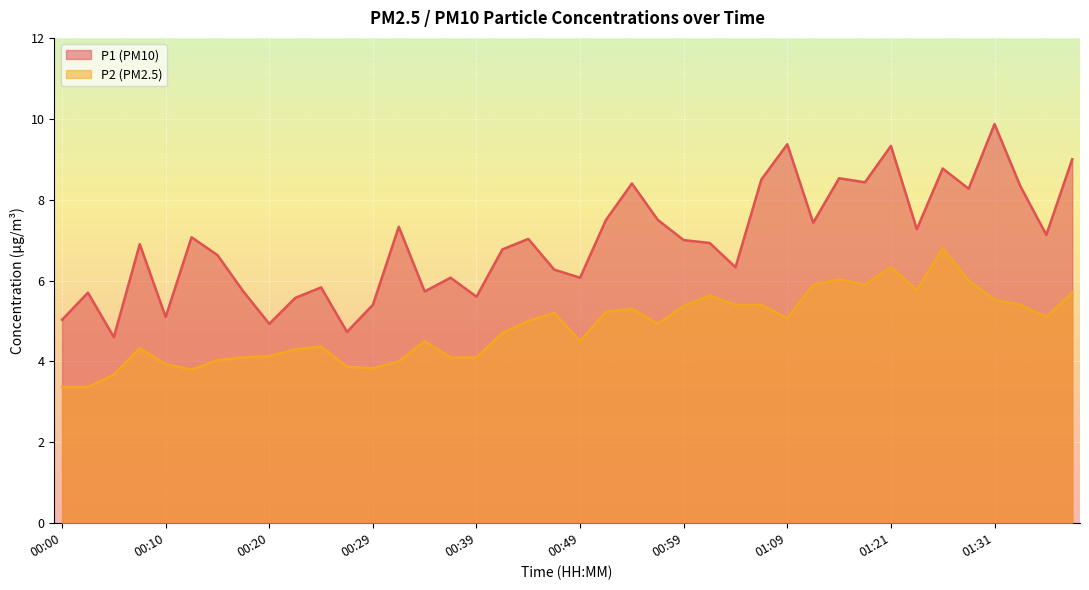

Reading left to right, what are all the values shown in this chart?

P1 line: 5.0	5.7	4.6	6.9	5.1	7.1	6.6	5.7	4.9	5.6	5.8	4.7	5.4	7.3	5.7	6.1	5.6	6.8	7.0	6.3	6.1	7.5	8.4	7.5	7.0	6.9	6.3	8.5	9.4	7.4	8.5	8.4	9.3	7.3	8.8	8.3	9.9	8.3	7.1	9.0
P2 line: 3.4	3.4	3.7	4.3	3.9	3.8	4.0	4.1	4.1	4.3	4.4	3.9	3.8	4.0	4.5	4.1	4.1	4.7	5.0	5.2	4.5	5.2	5.3	4.9	5.4	5.6	5.4	5.4	5.1	5.9	6.0	5.9	6.3	5.8	6.8	6.0	5.5	5.4	5.1	5.7